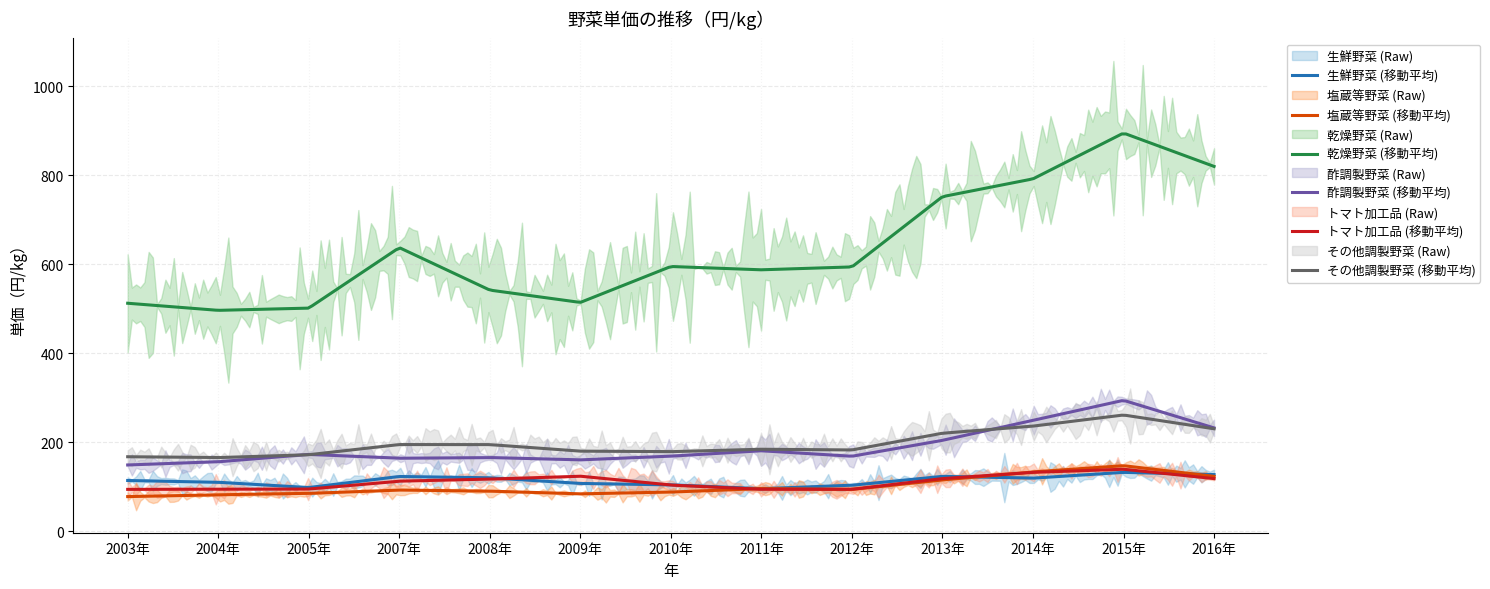

Count the number of categories in the chart.

13